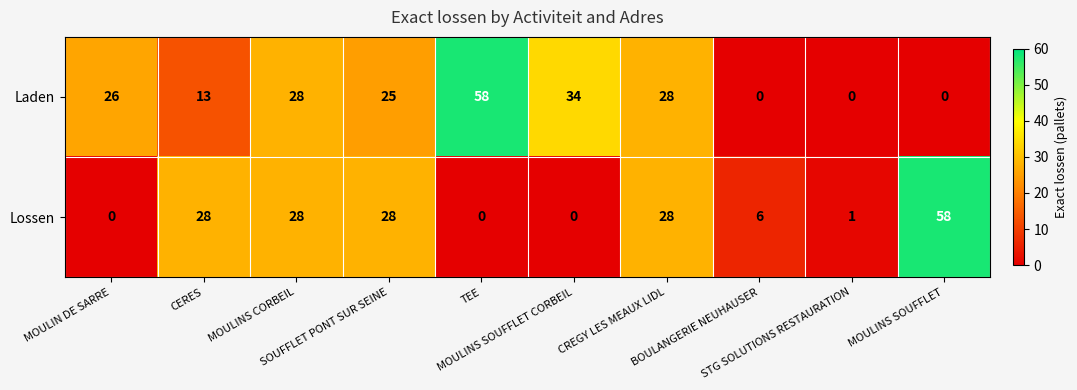

List the series in order of their overall mean, lowest first.

Lossen, Laden